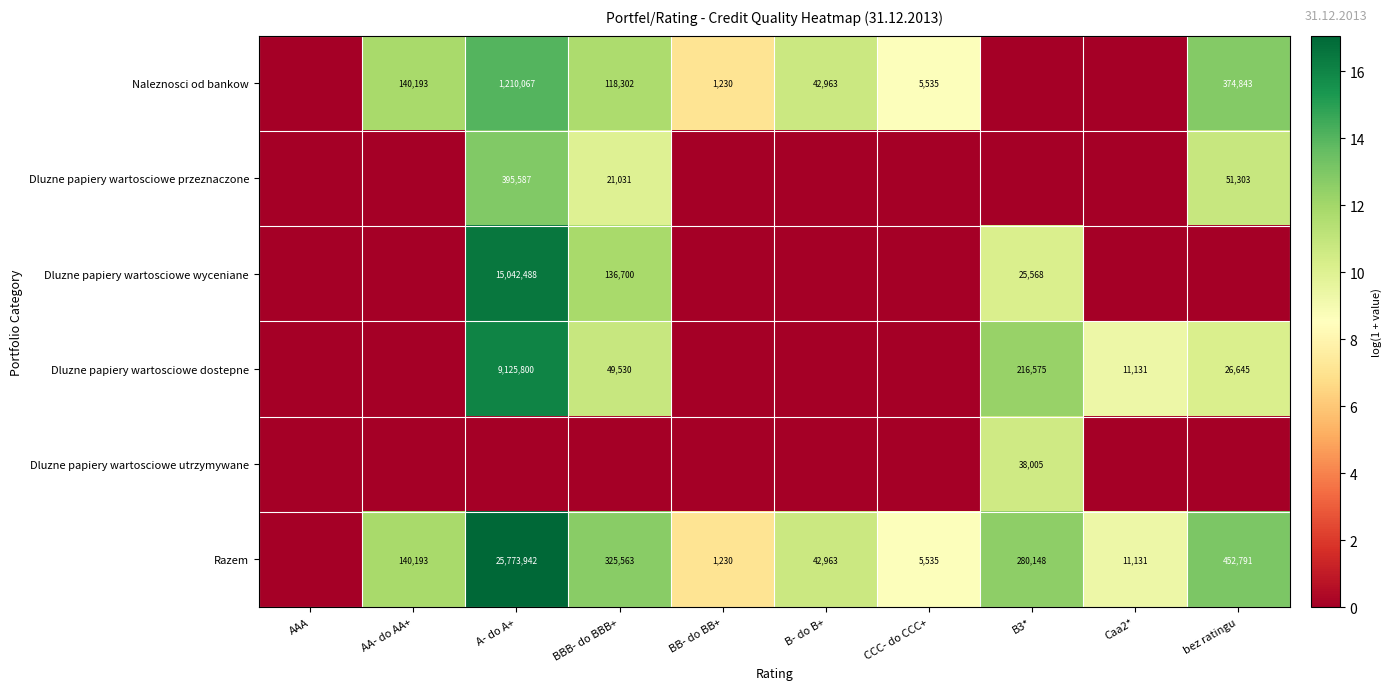

The value of Razem at Caa2* is 6828. True or false?

False